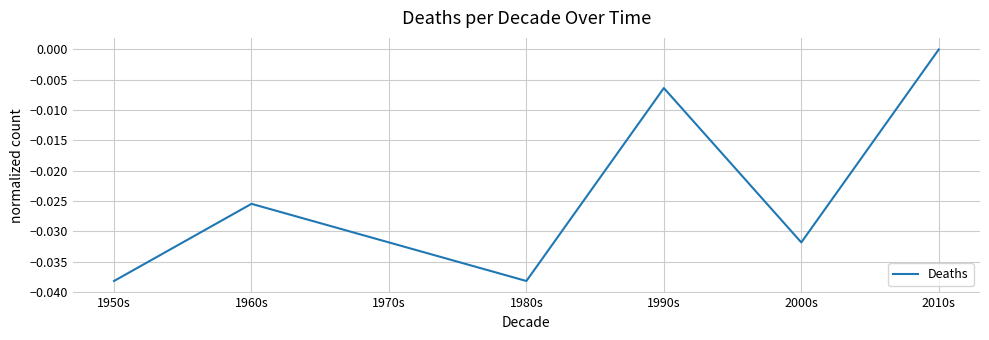

What position from the left is 1990s?

5